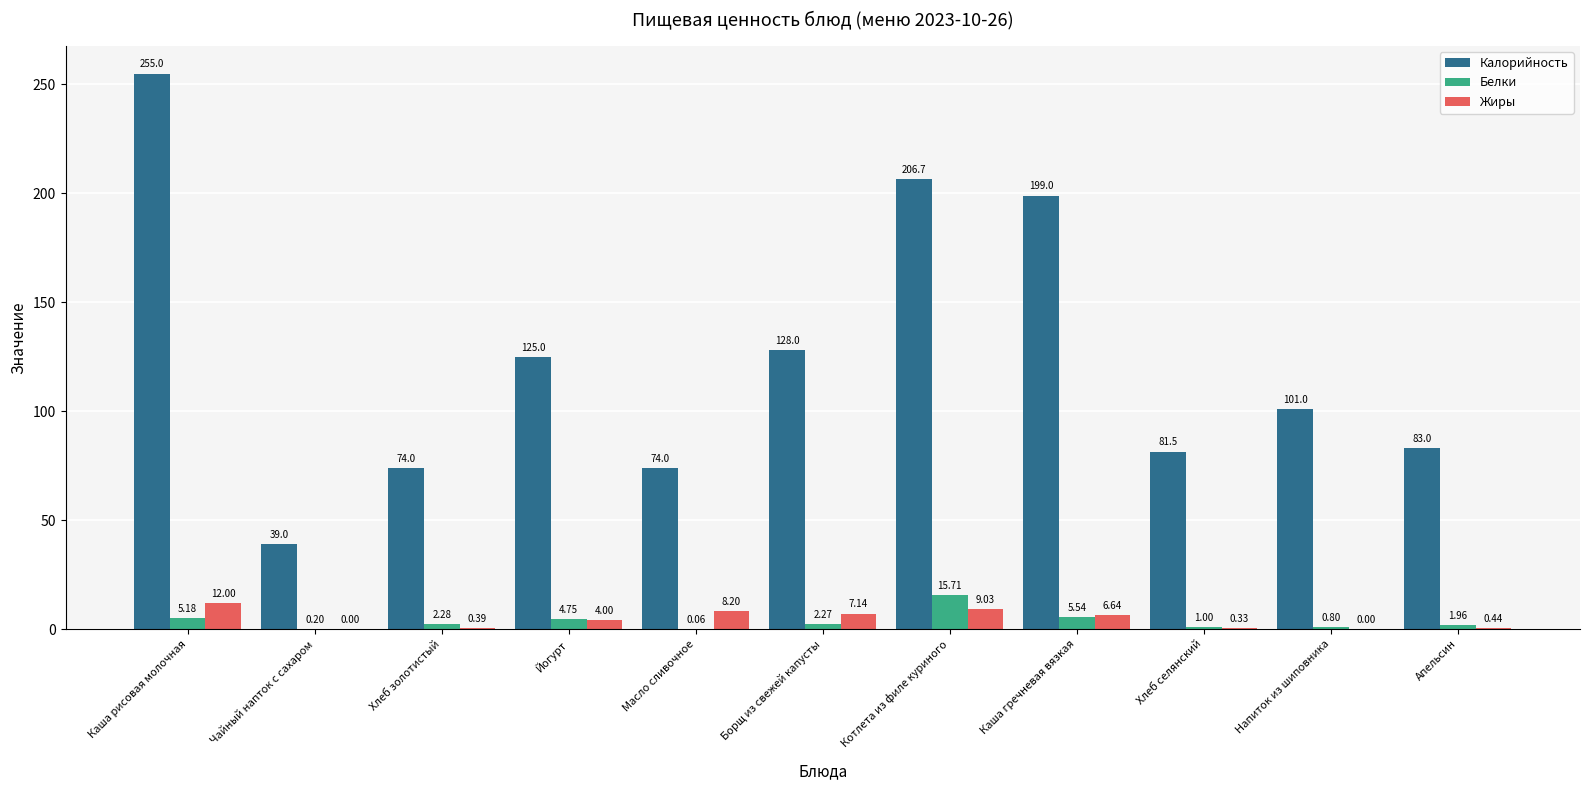

Where is Калорийность nearest to the value 147?

Борщ из свежей капусты